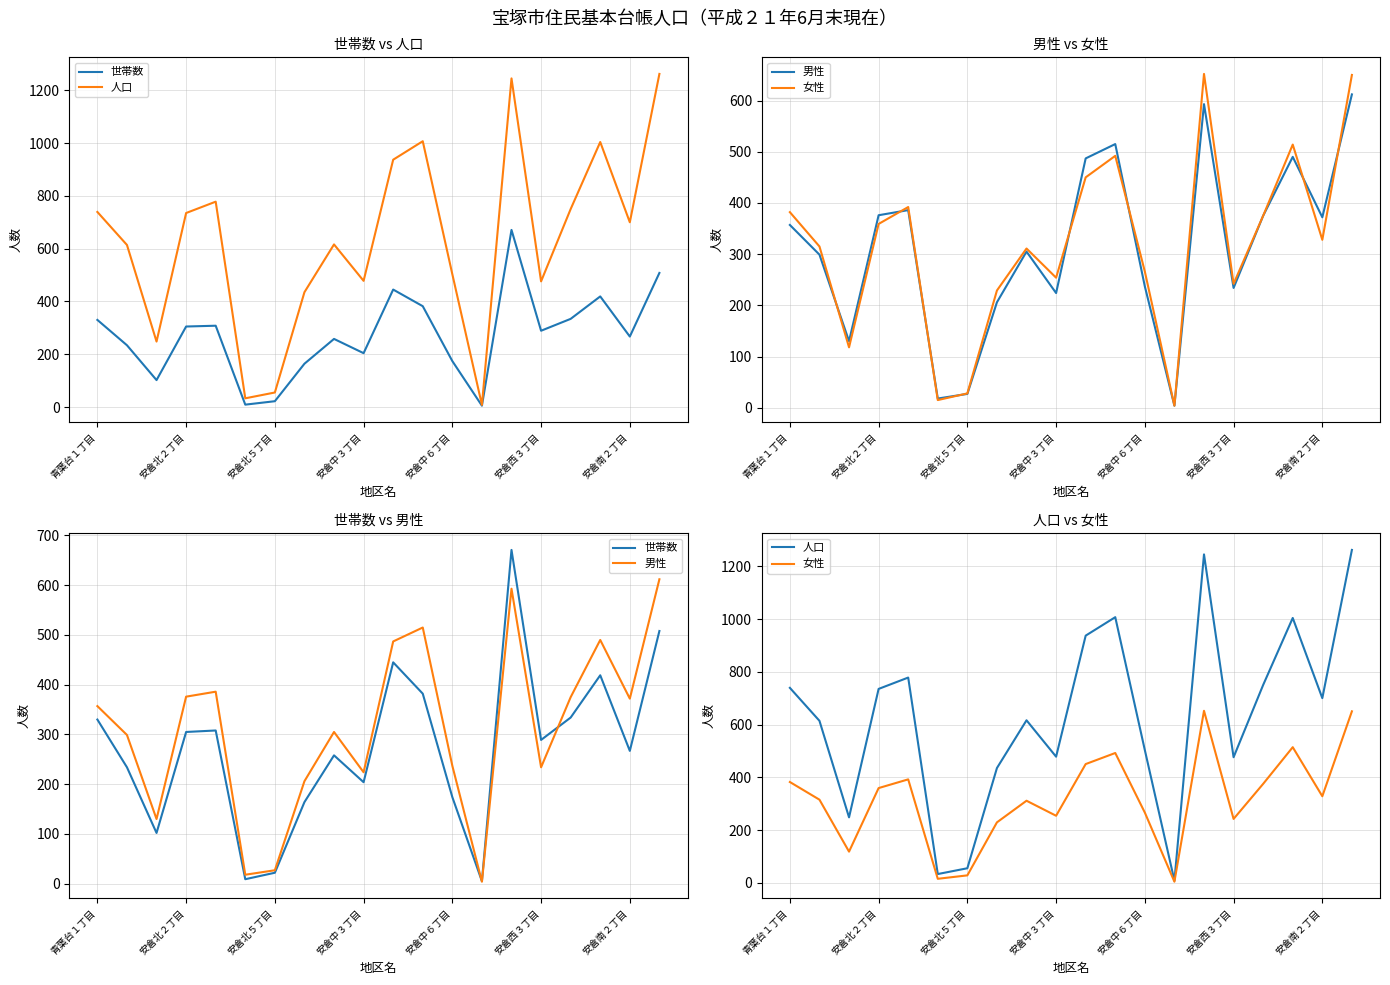

The 世帯数 series shows 68 at 7. True or false?

False